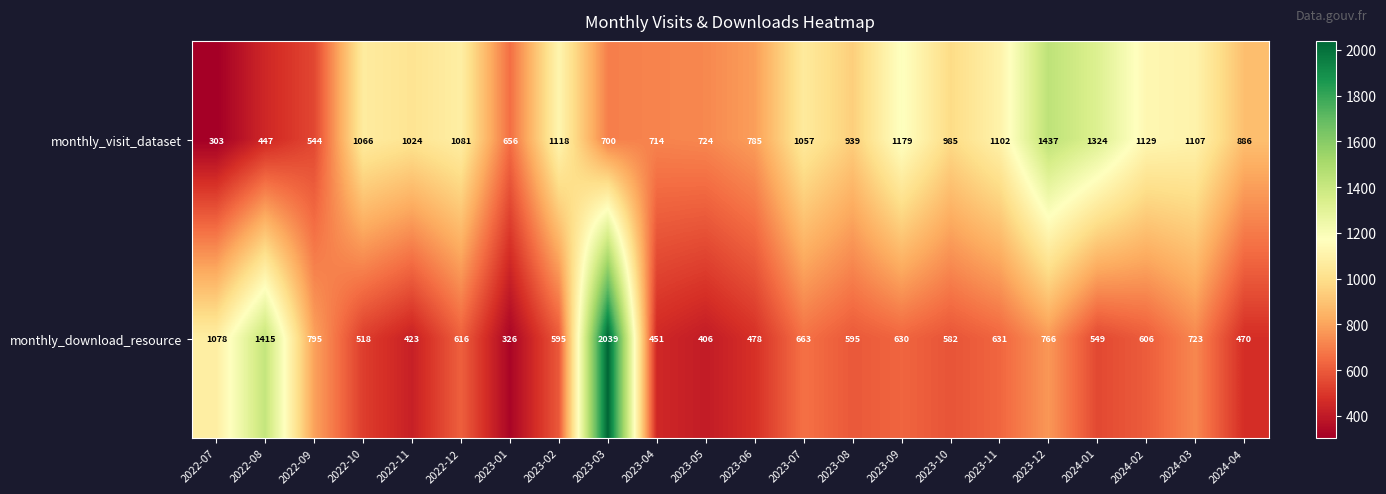

The value of monthly_visit_dataset at 2023-03 is 700. True or false?

True